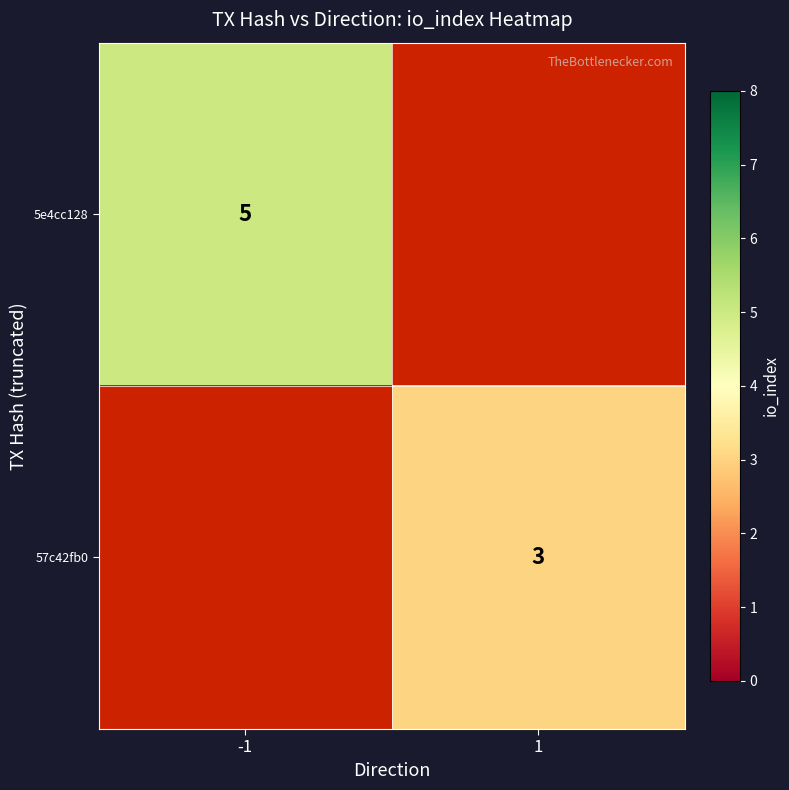

True or false: 57c42fb0 has a value of 3 at 1.

True